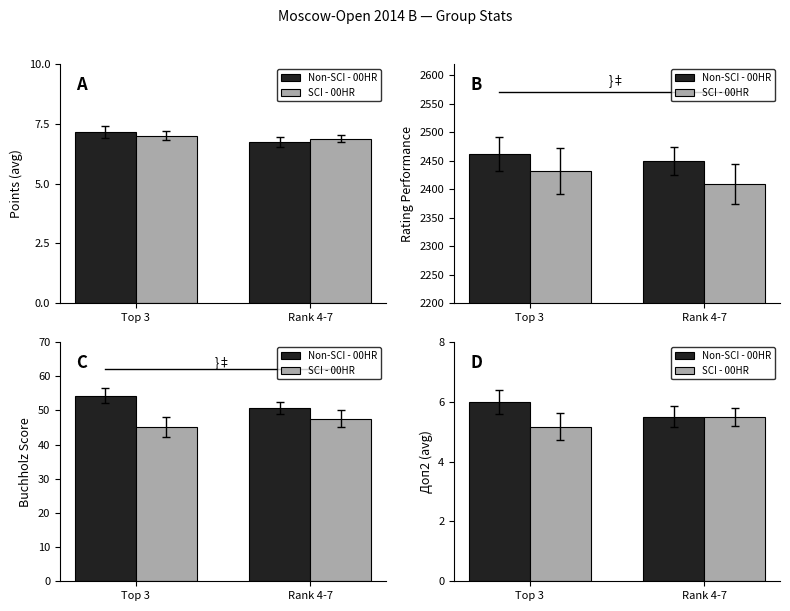

What is the label of the 2nd bar from the right?

Top 3